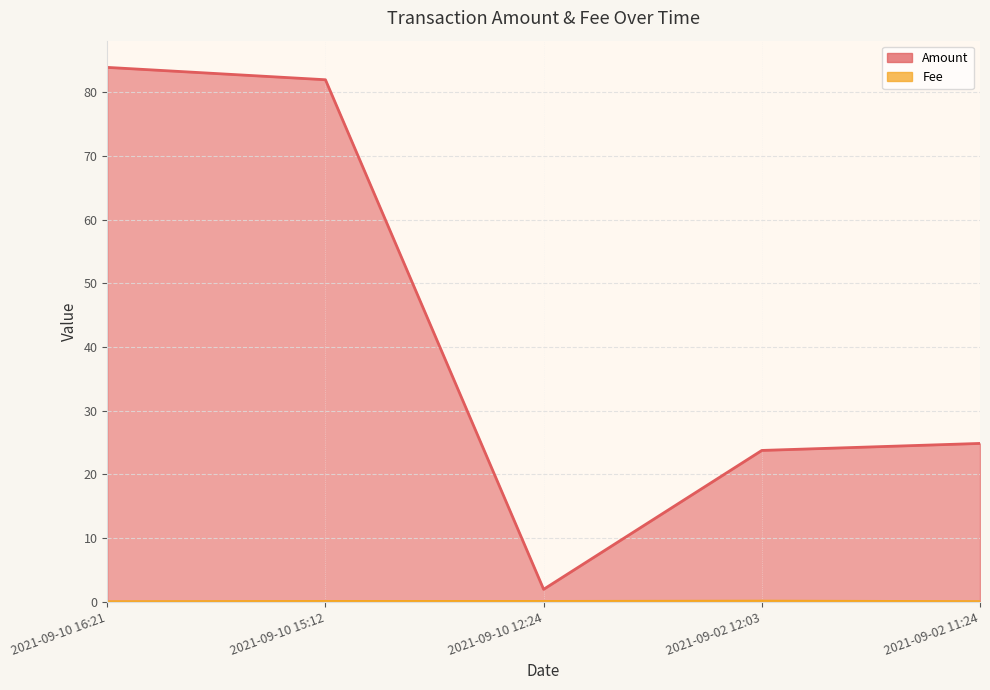

Reading left to right, what are all the values shown in this chart?

Amount: 2021-09-10 16:21=83.9	2021-09-10 15:12=82.0	2021-09-10 12:24=1.9	2021-09-02 12:03=23.8	2021-09-02 11:24=24.9
Fee: 2021-09-10 16:21=0.0	2021-09-10 15:12=0.1	2021-09-10 12:24=0.1	2021-09-02 12:03=0.1	2021-09-02 11:24=0.0